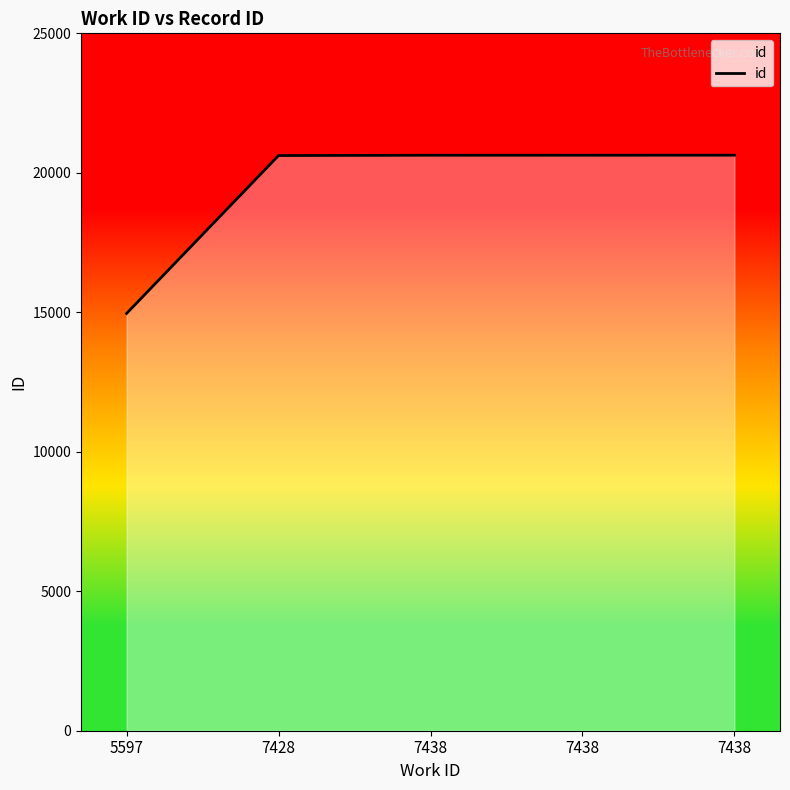

Between 7438 and 7438, which is larger?

7438